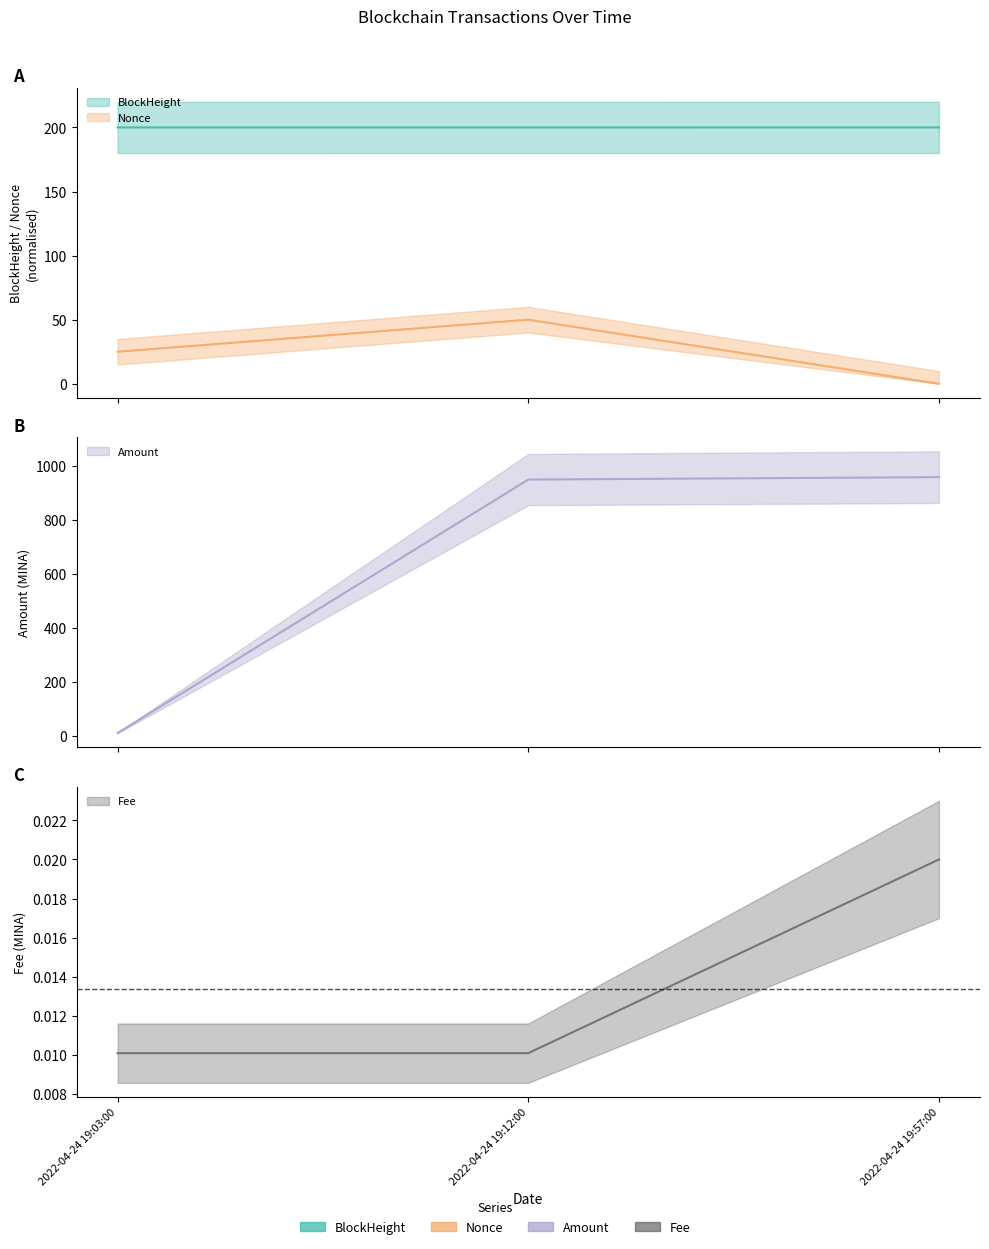

What is the average value of the Nonce series?

25.0